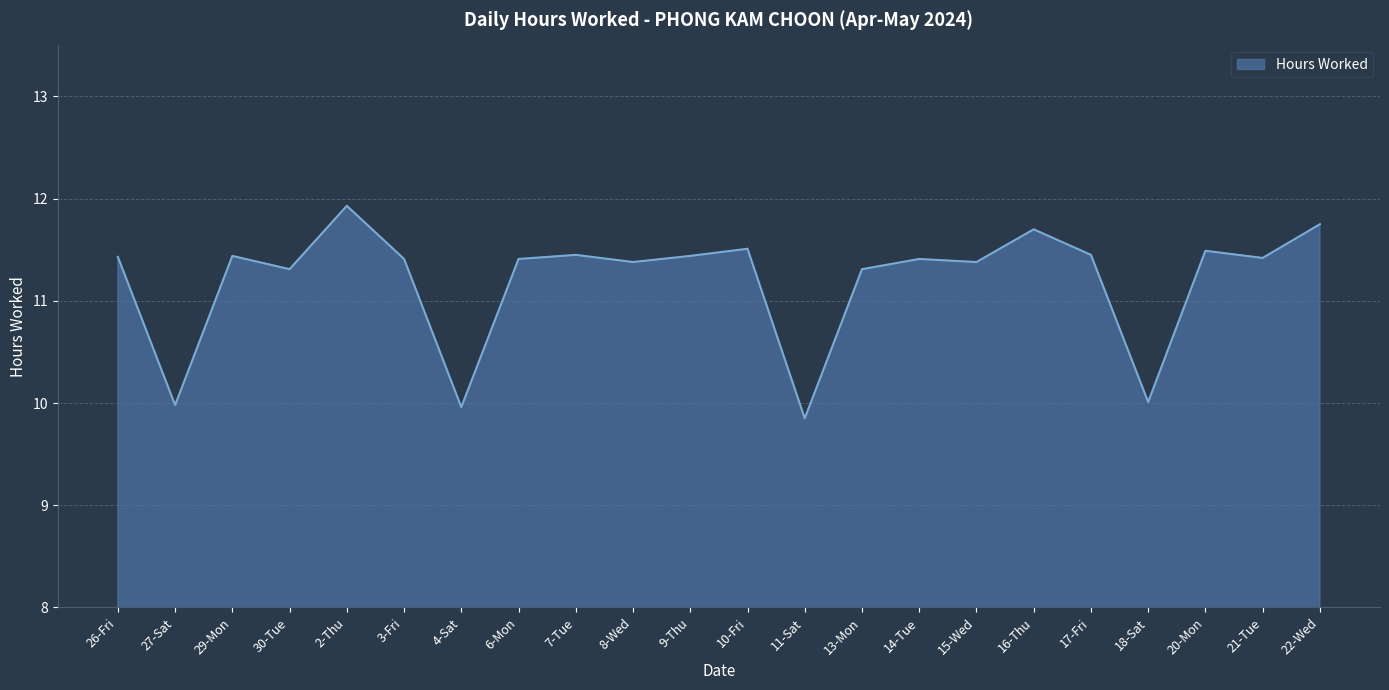

Is it true that the value at 8-Wed is 6.1?

False